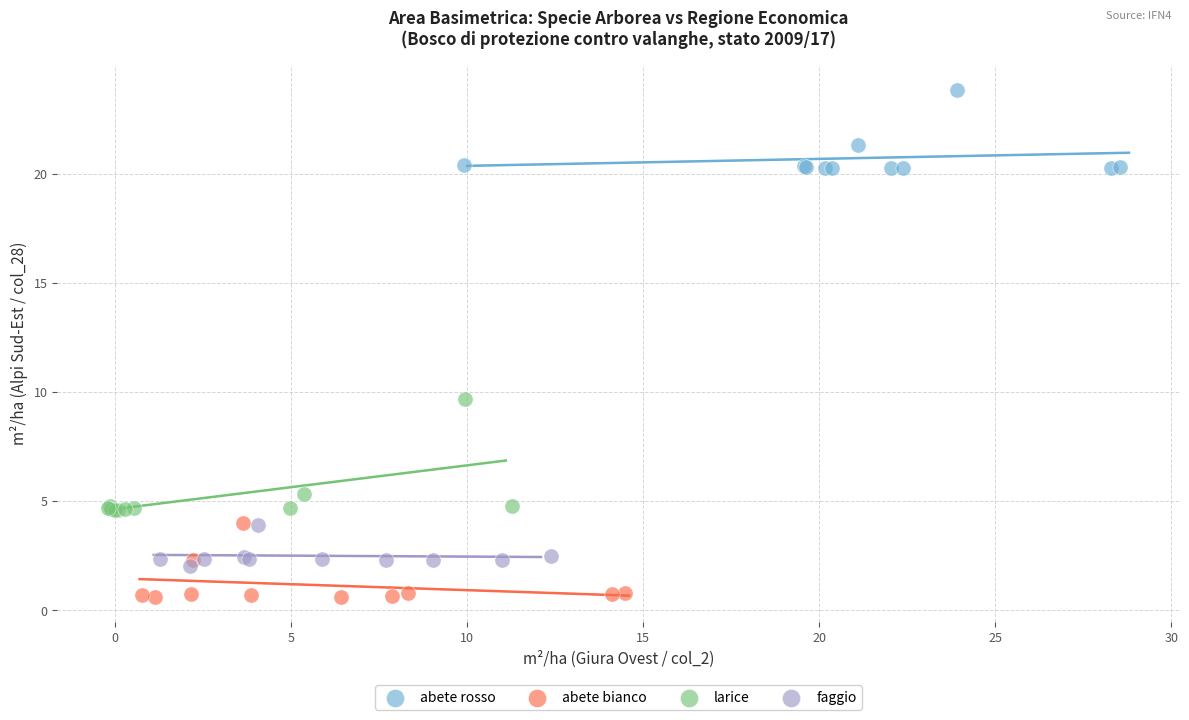

Which series contains the highest Y value?

abete rosso